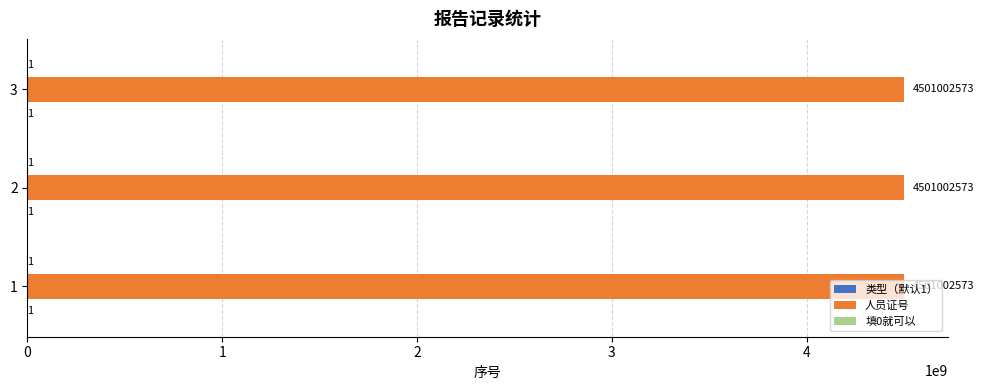

The value of 人员证号 at 1 is 4501002573. True or false?

True